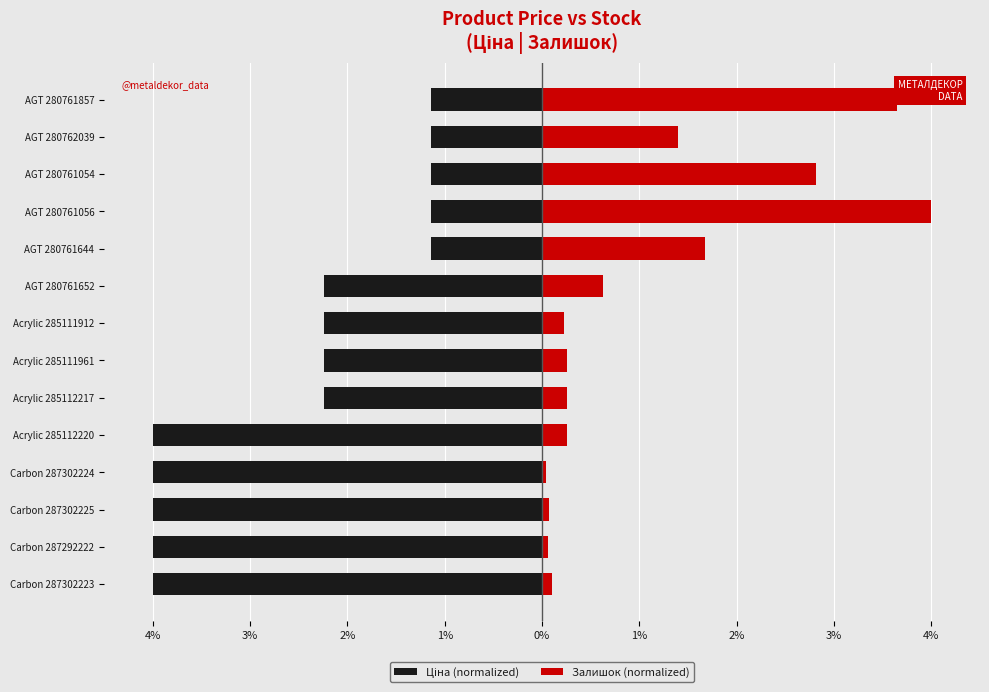

What is the sum of the Залишок (normalized) values at Carbon 287302224 and Acrylic 285111961?

0.3